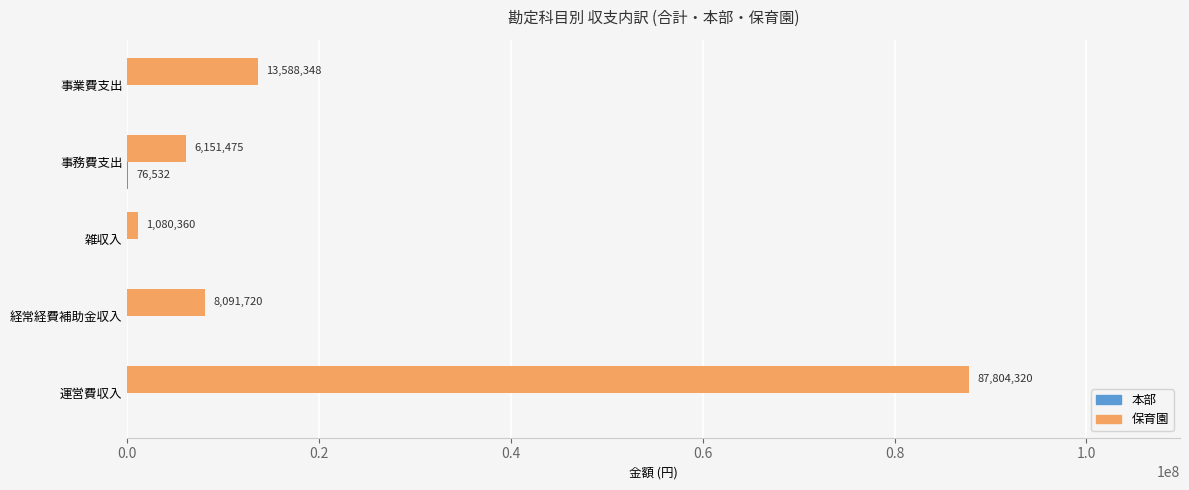

Which category has the highest value across all series?

運営費収入